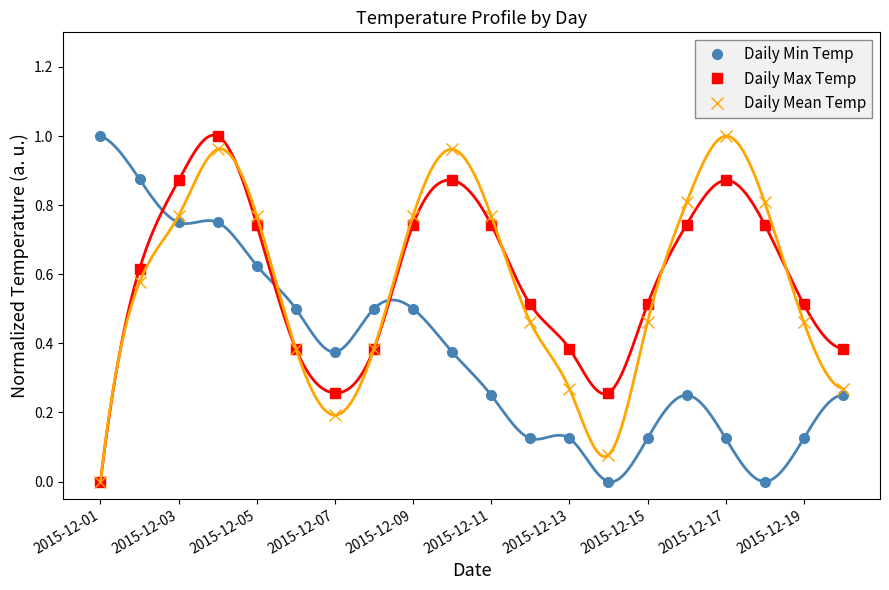

List the series in order of their peak value, lowest first.

Daily Min Temp, Daily Max Temp, Daily Mean Temp